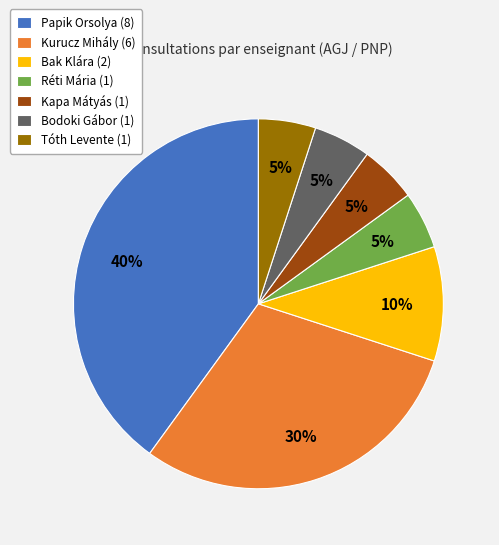

Is it true that Réti Mária is 11% of the pie?

False